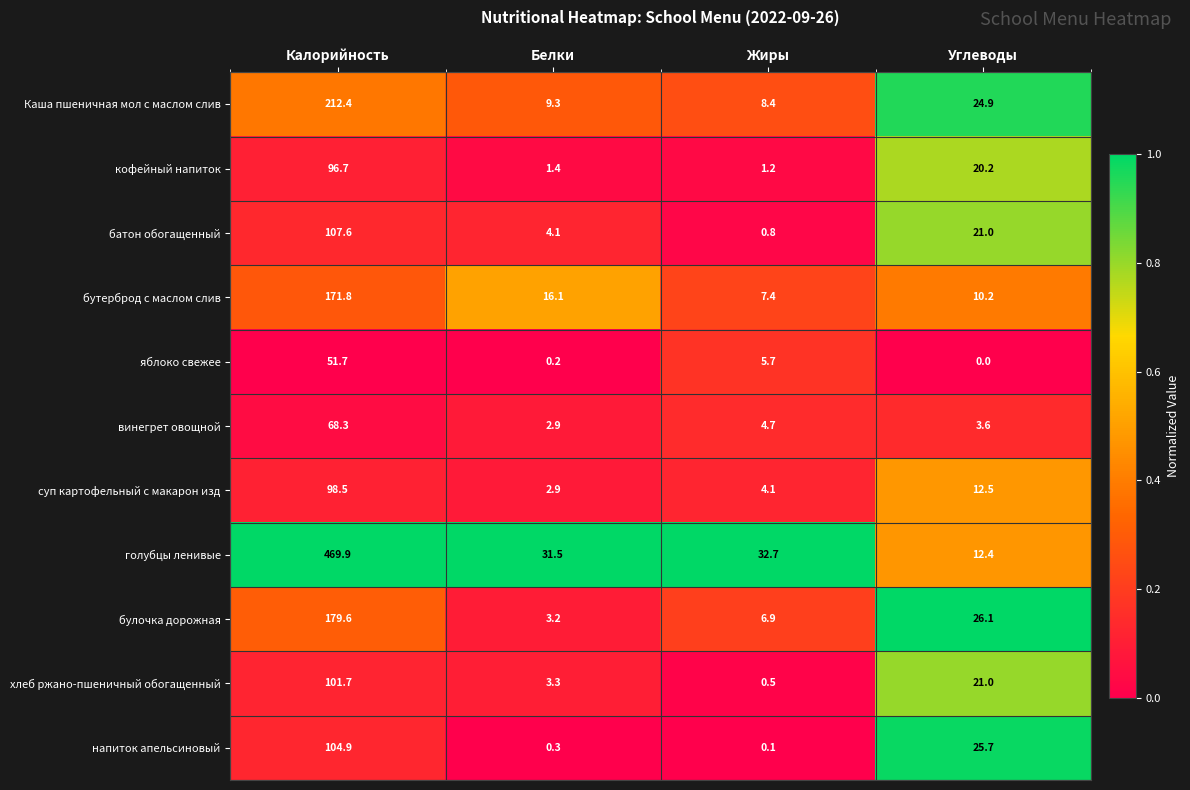

What is the sum of the голубцы ленивые values at Углеводы and Жиры?

45.1